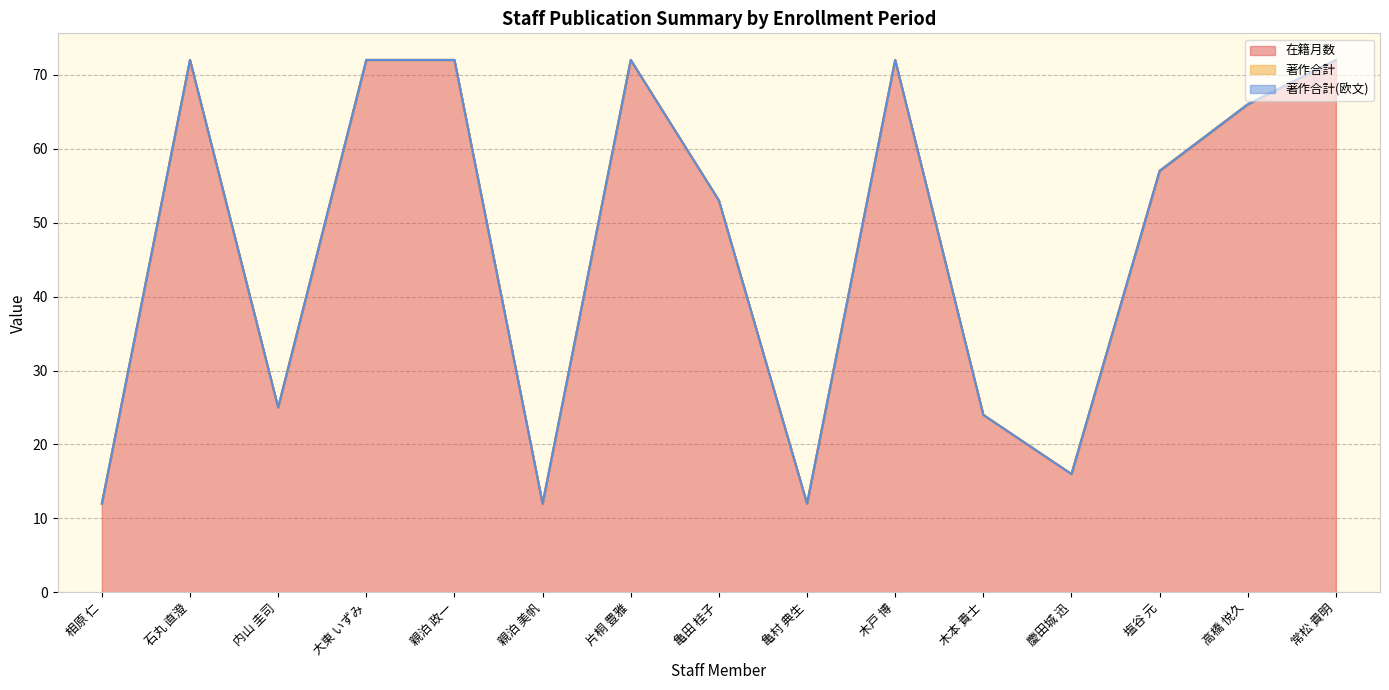

Rank the series at 木戸 博 from highest to lowest value.

在籍月数, 著作合計, 著作合計(欧文)